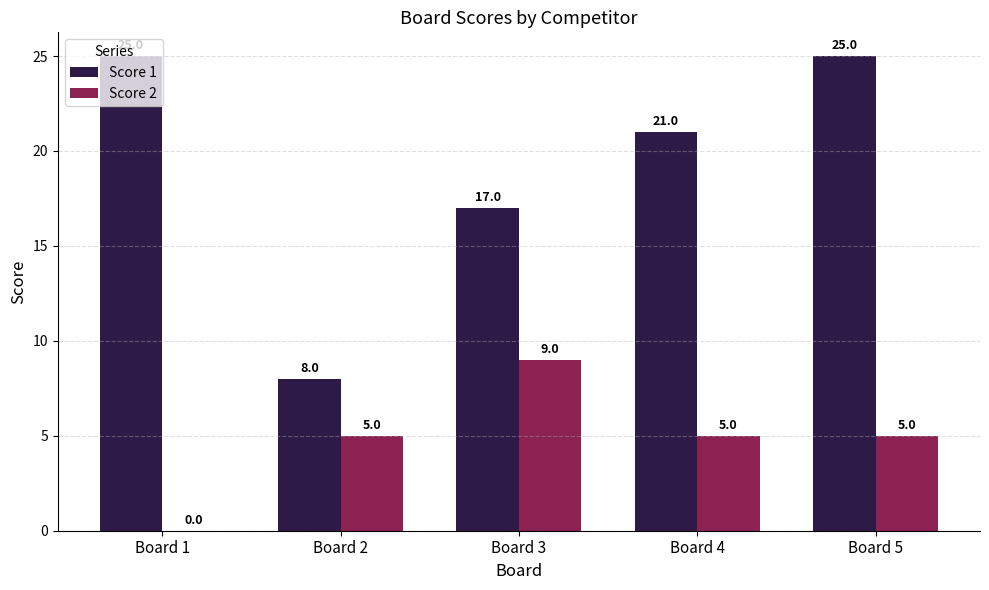

The value of Score 2 at Board 1 is 6. True or false?

False